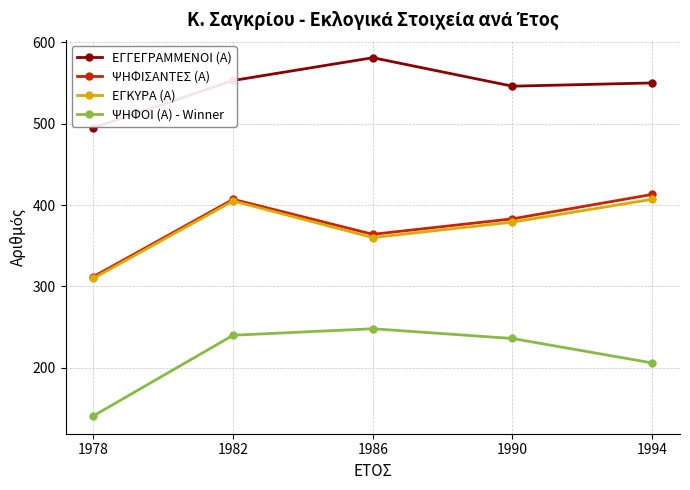

Reading left to right, list all the values displayed in this chart.

ΕΓΓΕΓΡΑΜΜΕΝΟΙ (Α): 1978=495	1982=553	1986=581	1990=546	1994=550
ΨΗΦΙΣΑΝΤΕΣ (Α): 1978=312	1982=407	1986=364	1990=383	1994=413
ΕΓΚΥΡΑ (Α): 1978=310	1982=405	1986=360	1990=379	1994=407
ΨΗΦΟΙ (Α) - Winner: 1978=141	1982=240	1986=248	1990=236	1994=206